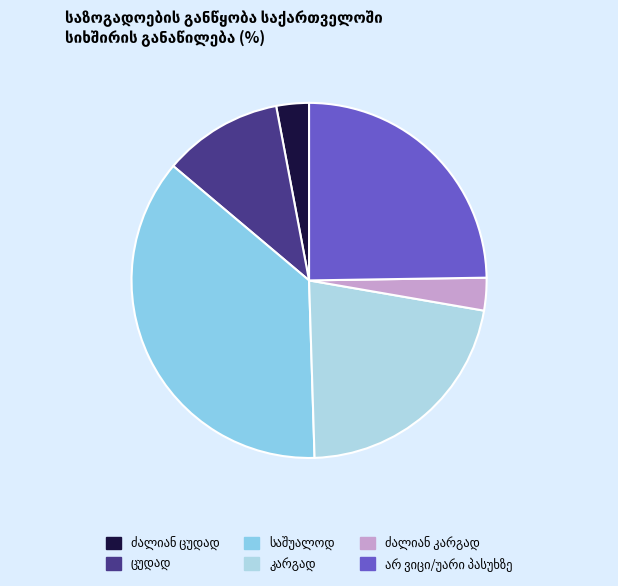

How many segments does this pie chart have?

6